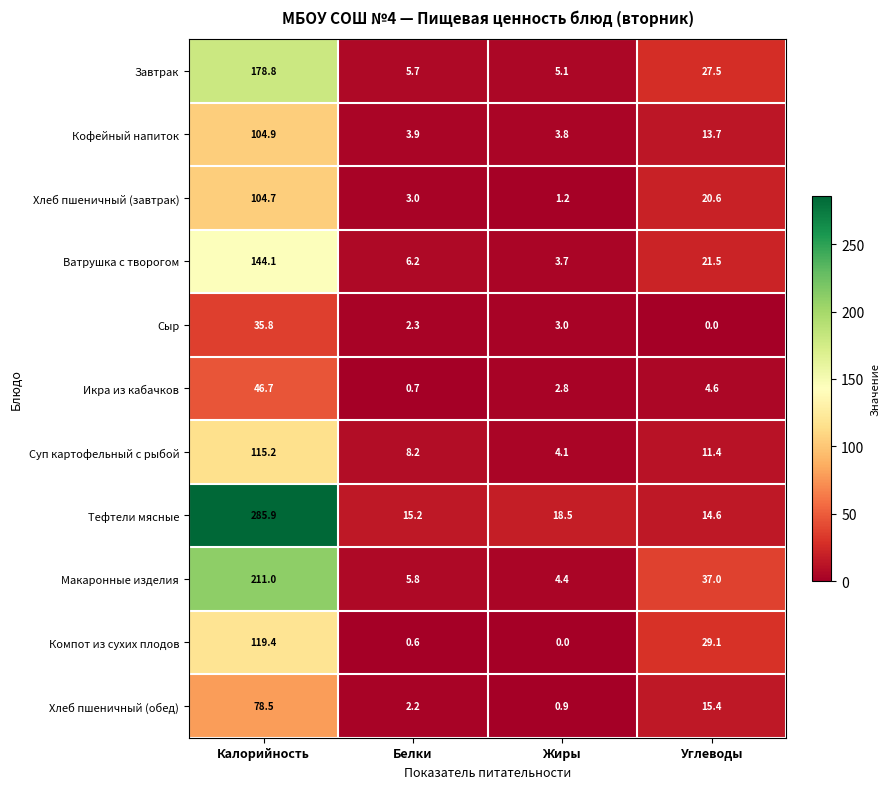

Is it true that Ватрушка с творогом equals 3.7 at Жиры?

True